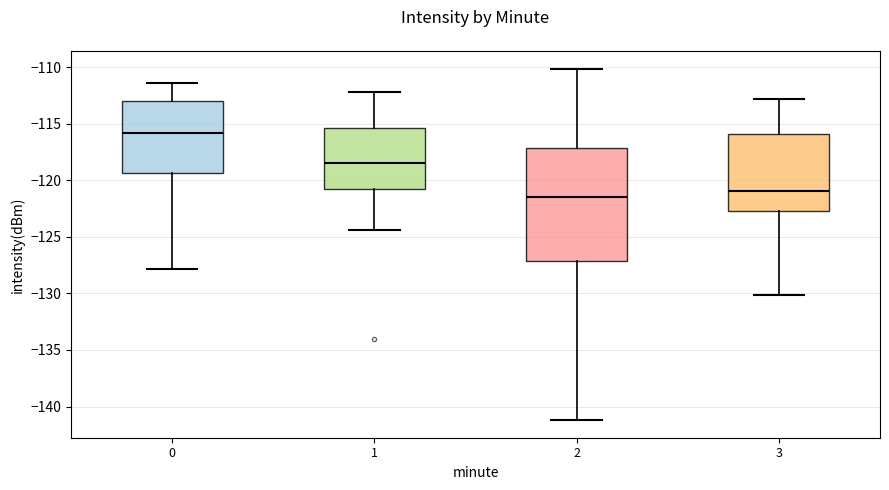

Reading left to right, read every box against the y-axis: the position of its median line, the range the box covers, and the ends of its whiskers. The values are not printed on the chart, so give them approximately, as read against the axis.

0: median -116.0, box -119.5 to -113.0, whiskers -128.0 to -111.5
1: median -118.5, box -121.0 to -115.5, whiskers -124.5 to -112.0
2: median -121.5, box -127.0 to -117.0, whiskers -141.0 to -110.0
3: median -121.0, box -123.0 to -116.0, whiskers -130.0 to -113.0